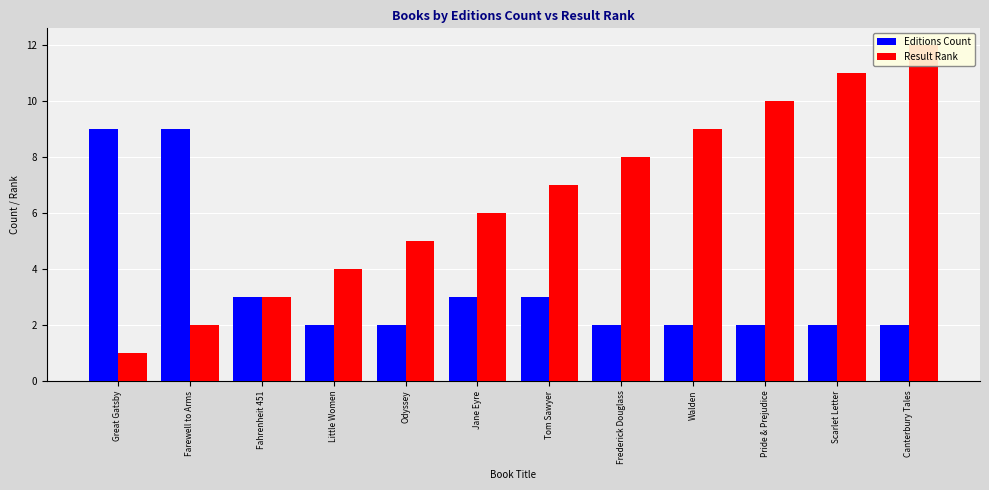

What is the value of the Editions Count bar at the 5th from the left?

2